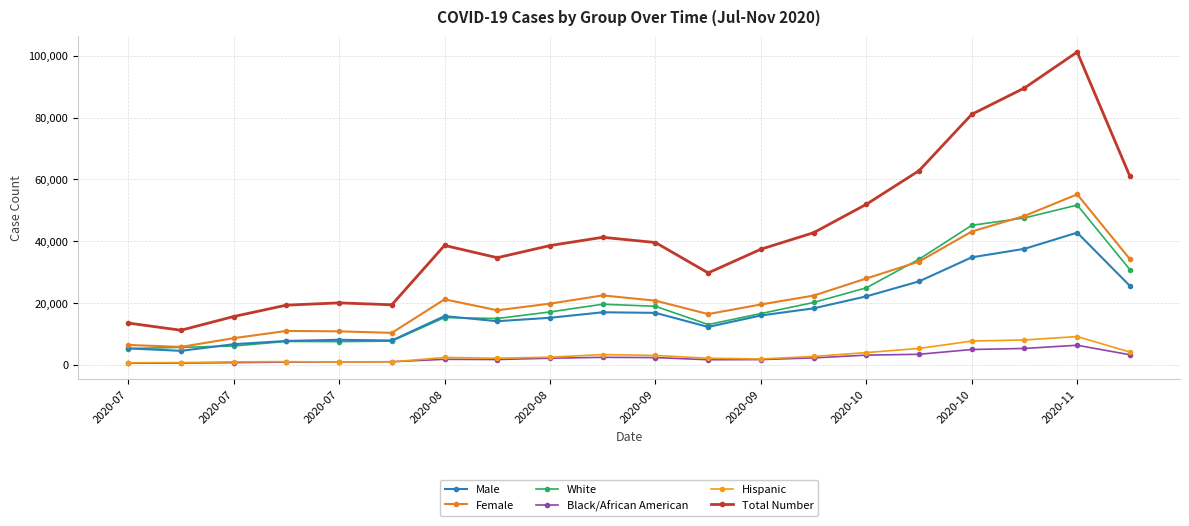

What are all the series names shown in the legend?

Male, Female, White, Black/African American, Hispanic, Total Number